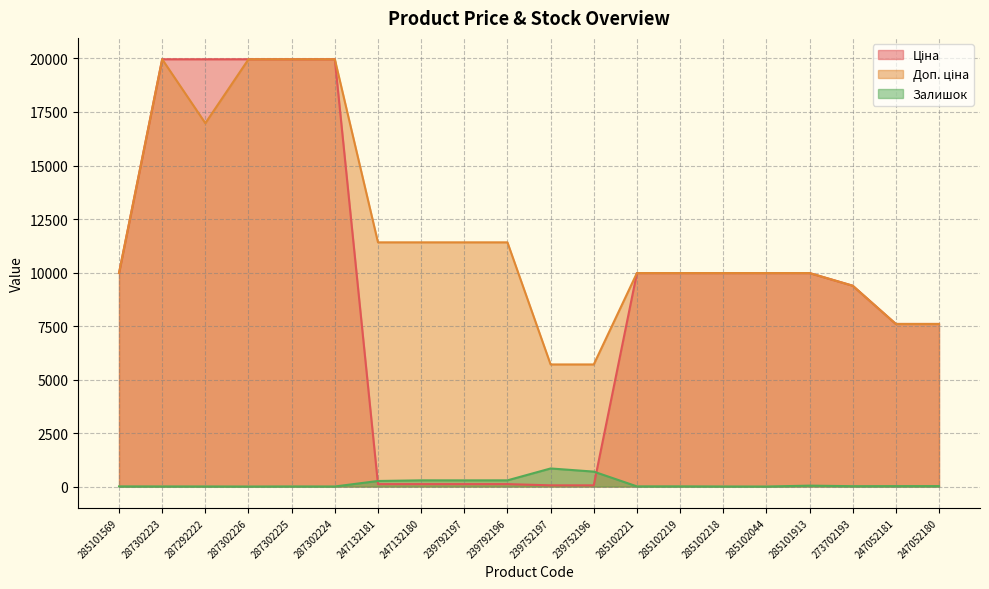

Is it true that Ціна equals 9975.0 at 285101913?

True